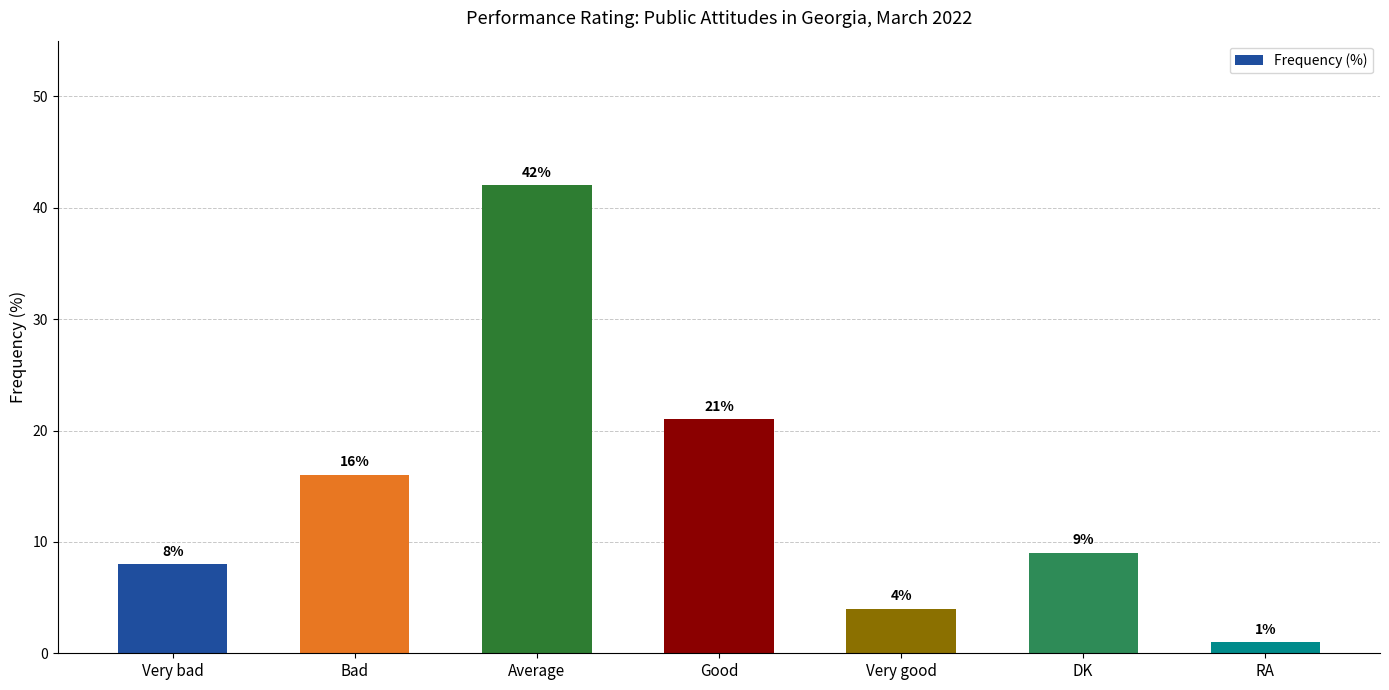

Reading right to left, extract all data points from this chart.

RA=1	DK=9	Very good=4	Good=21	Average=42	Bad=16	Very bad=8